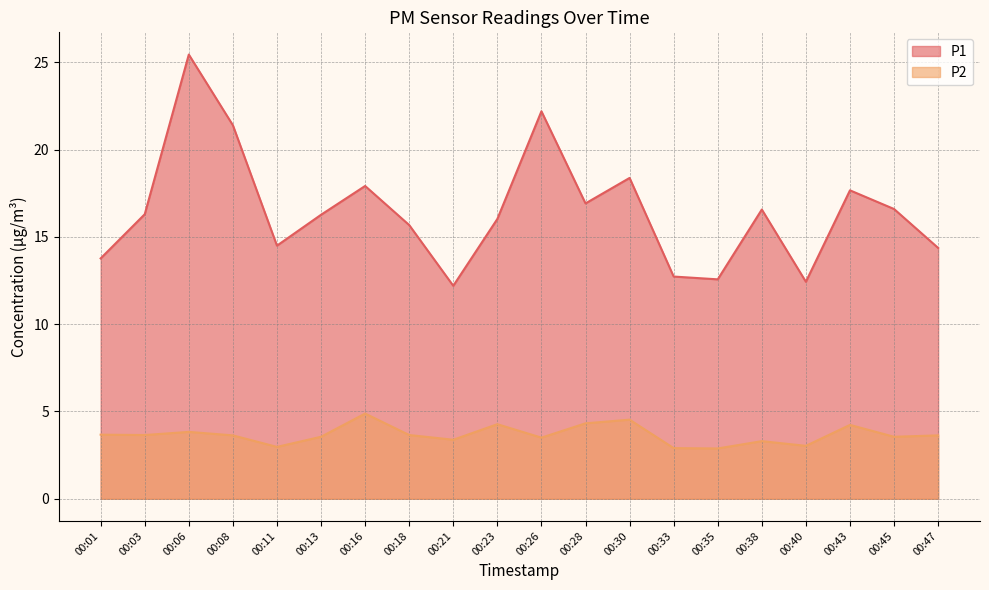

Between 00:13 and 00:23, which is larger?

00:13